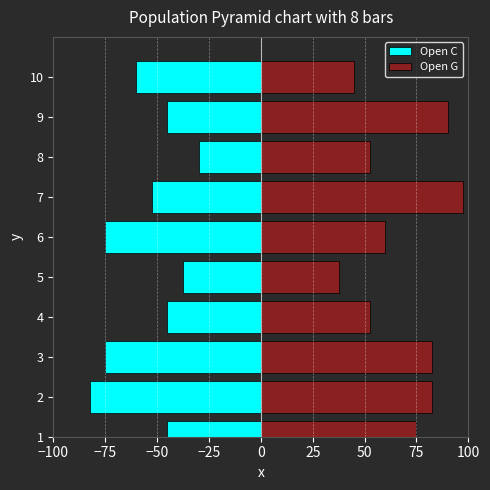

Rank the series by their maximum value, from highest to lowest.

Open G, Open C